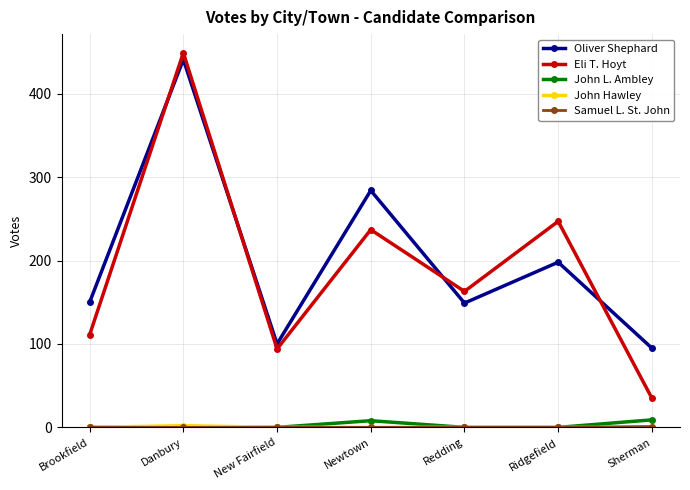

Rank the categories by Eli T. Hoyt value from highest to lowest.

Danbury, Ridgefield, Newtown, Redding, Brookfield, New Fairfield, Sherman